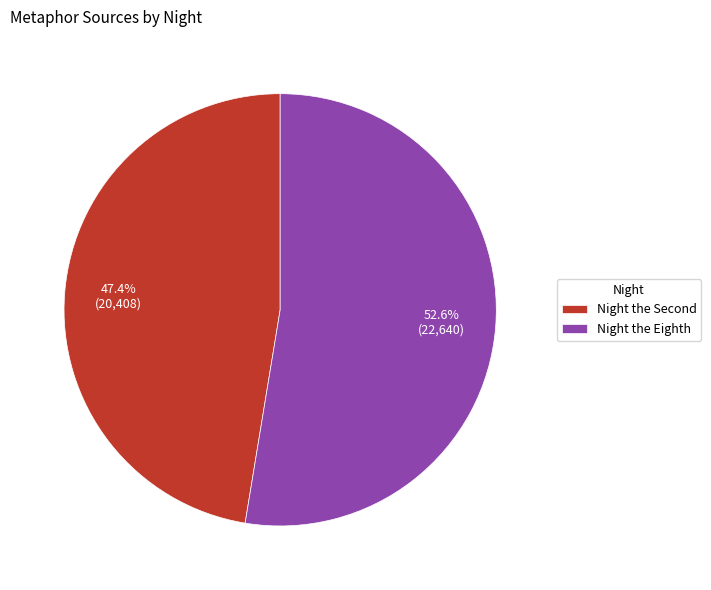

Rank the categories by value from lowest to highest.

Night the Second, Night the Eighth